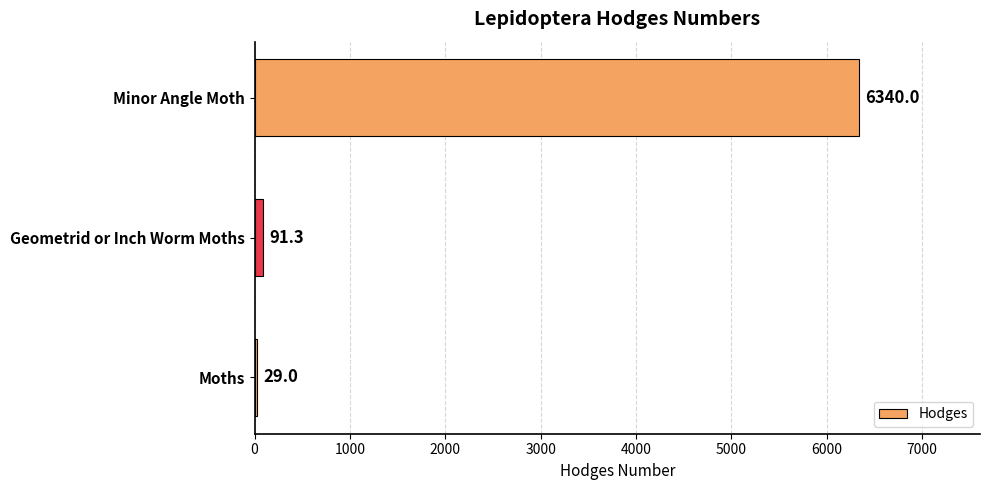

The value at Geometrid or Inch Worm Moths is 91.3. True or false?

True